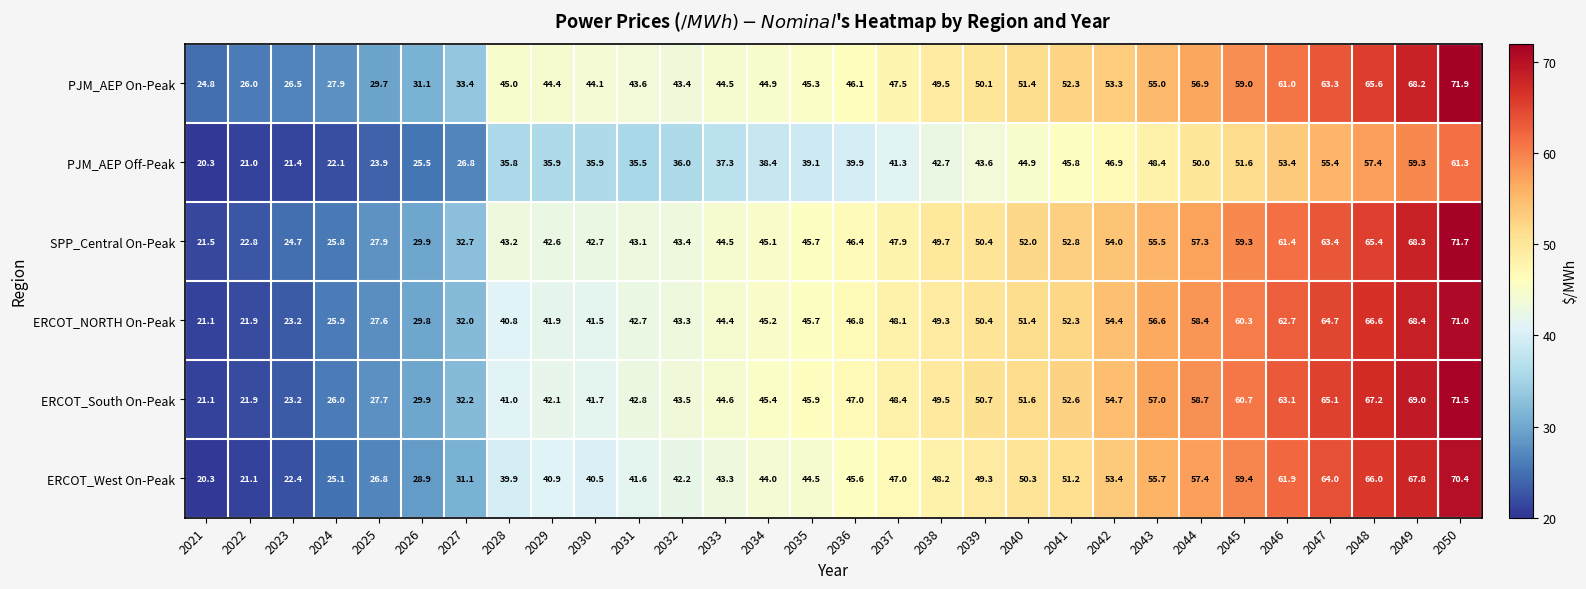

How many data points in PJM_AEP Off-Peak are above 39?

16